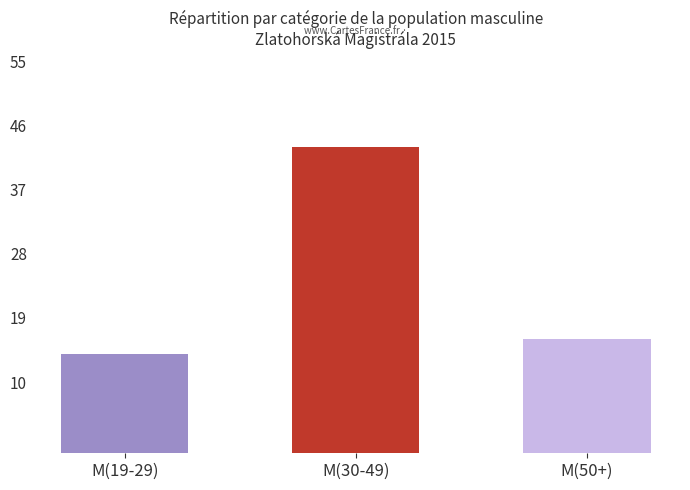

Which has a higher value, M(50+) or M(30-49)?

M(30-49)